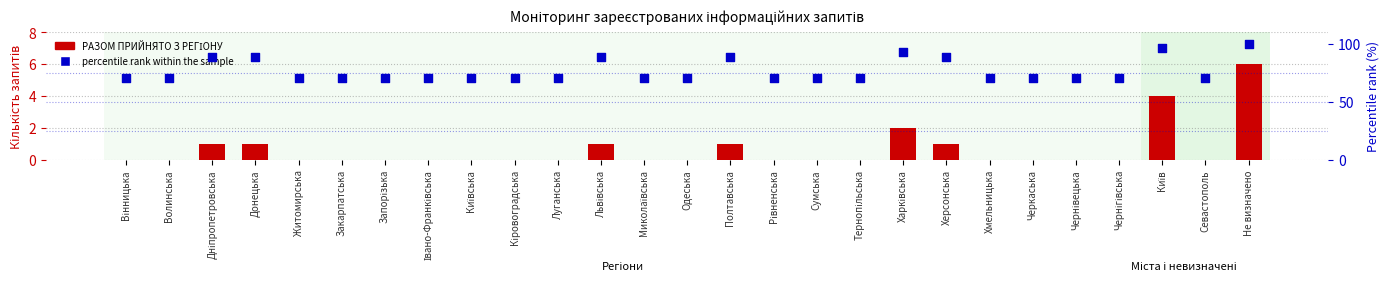

Which series contains the highest Y value?

percentile rank within the sample